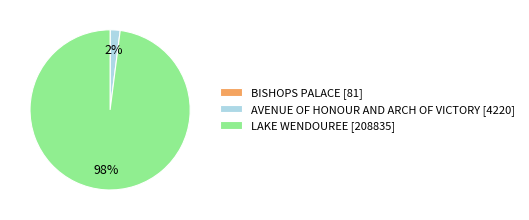

Combined, do AVENUE OF HONOUR AND ARCH OF VICTORY [4220] and LAKE WENDOUREE [208835] account for over 50%?

Yes